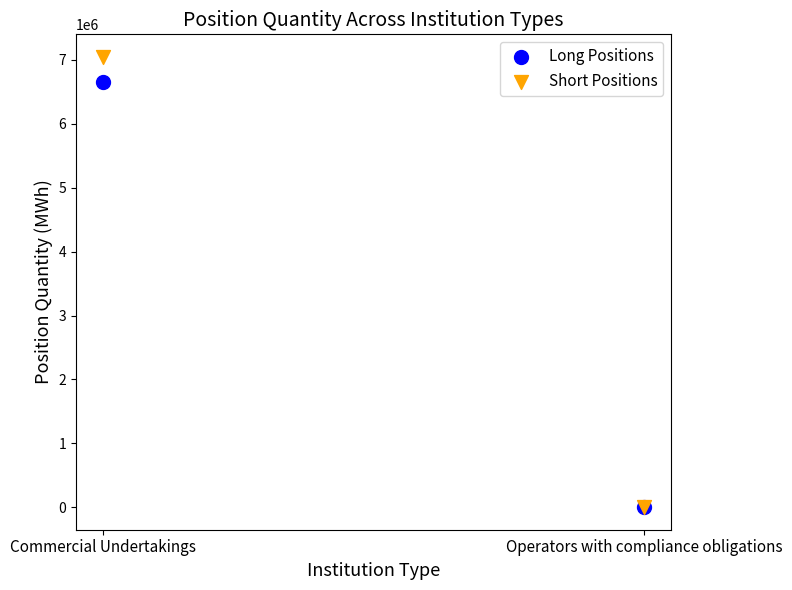

Across all series, what Y value is closest to 3524528?

6662713